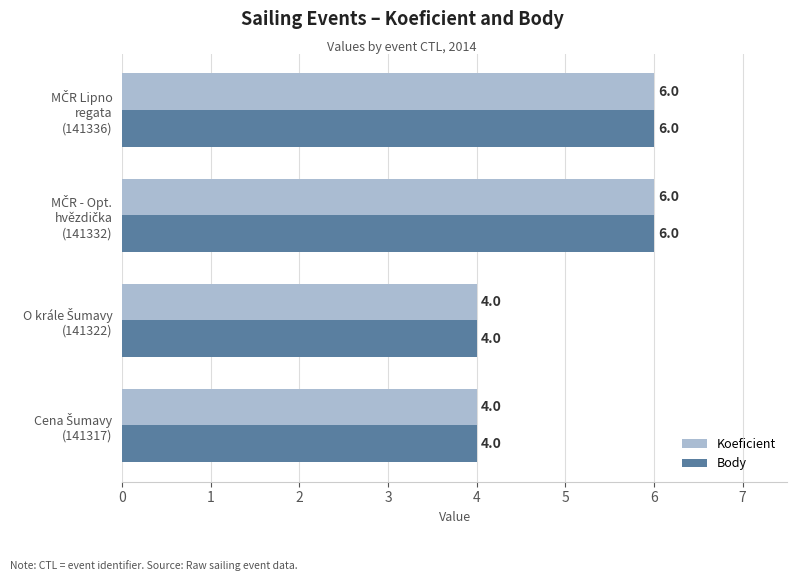

What is the average value of the Body series?

5